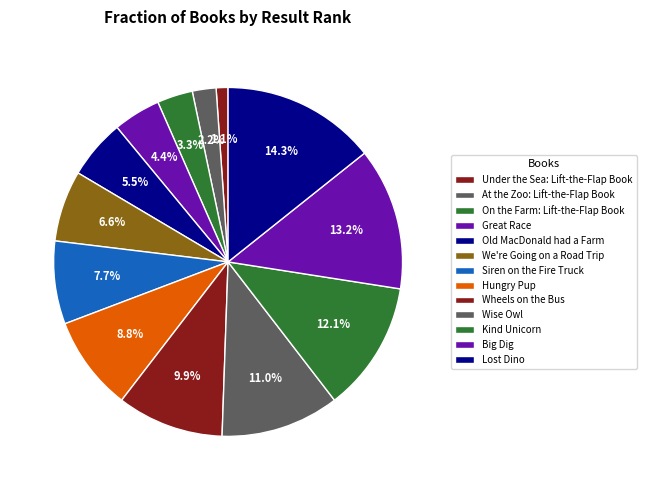

Count the number of slices in the pie.

13